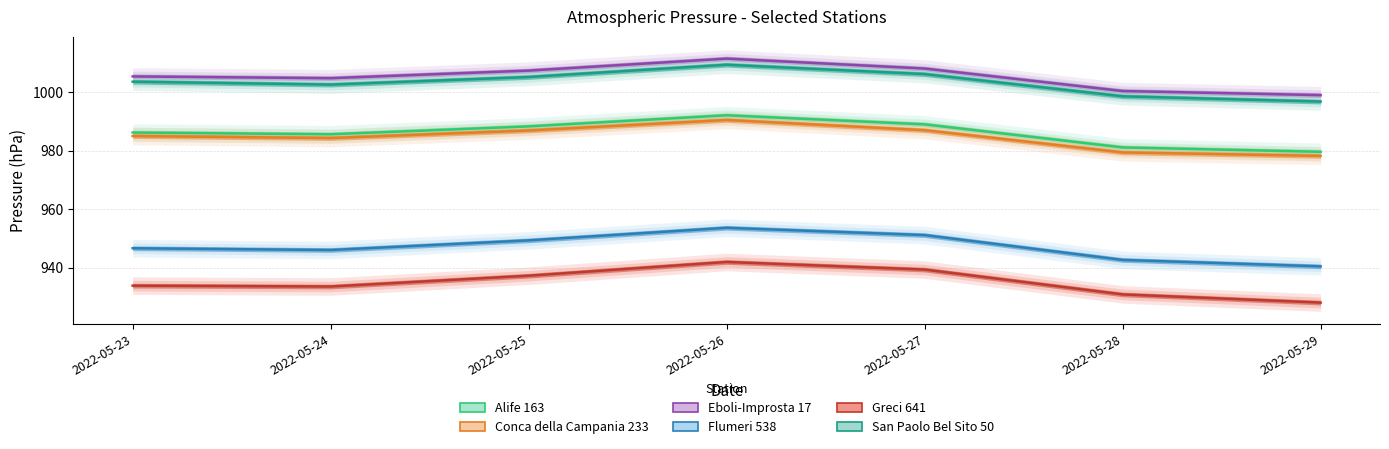

Reading left to right, what are all the values shown in this chart?

Alife 163: 986.2	985.6	988.3	992.1	989.0	981.1	979.6
Conca della Campania 233: 985.0	984.3	986.9	990.5	987.0	979.4	978.2
Eboli-Improsta 17: 1005.4	1004.8	1007.4	1011.5	1008.1	1000.4	999.0
Flumeri 538: 946.6	946.0	949.3	953.6	951.1	942.6	940.4
Greci 641: 933.8	933.5	937.2	941.9	939.3	930.8	928.0
San Paolo Bel Sito 50: 1003.6	1002.6	1005.2	1009.4	1006.2	998.6	996.8